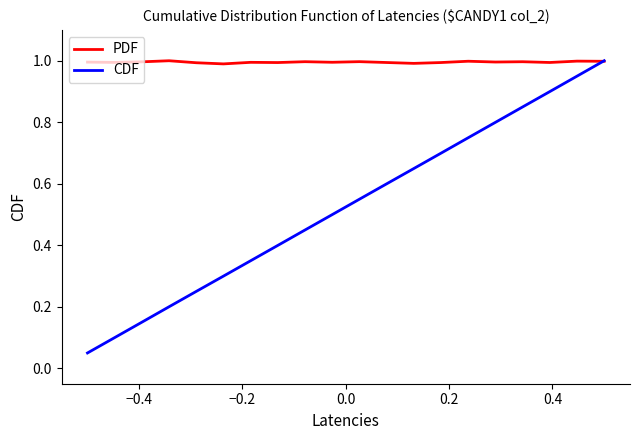

Which series has the largest total across all categories?

PDF